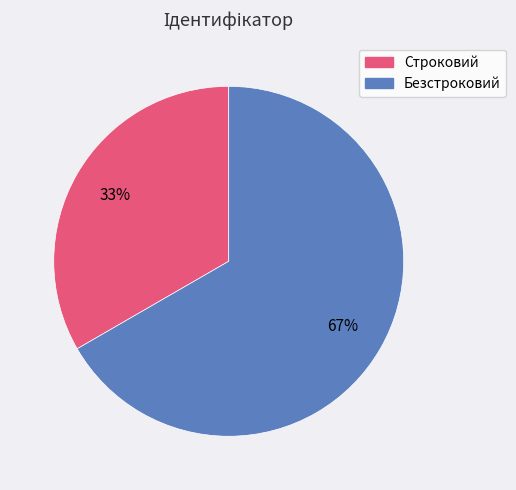

Is there a majority slice in this chart?

Yes